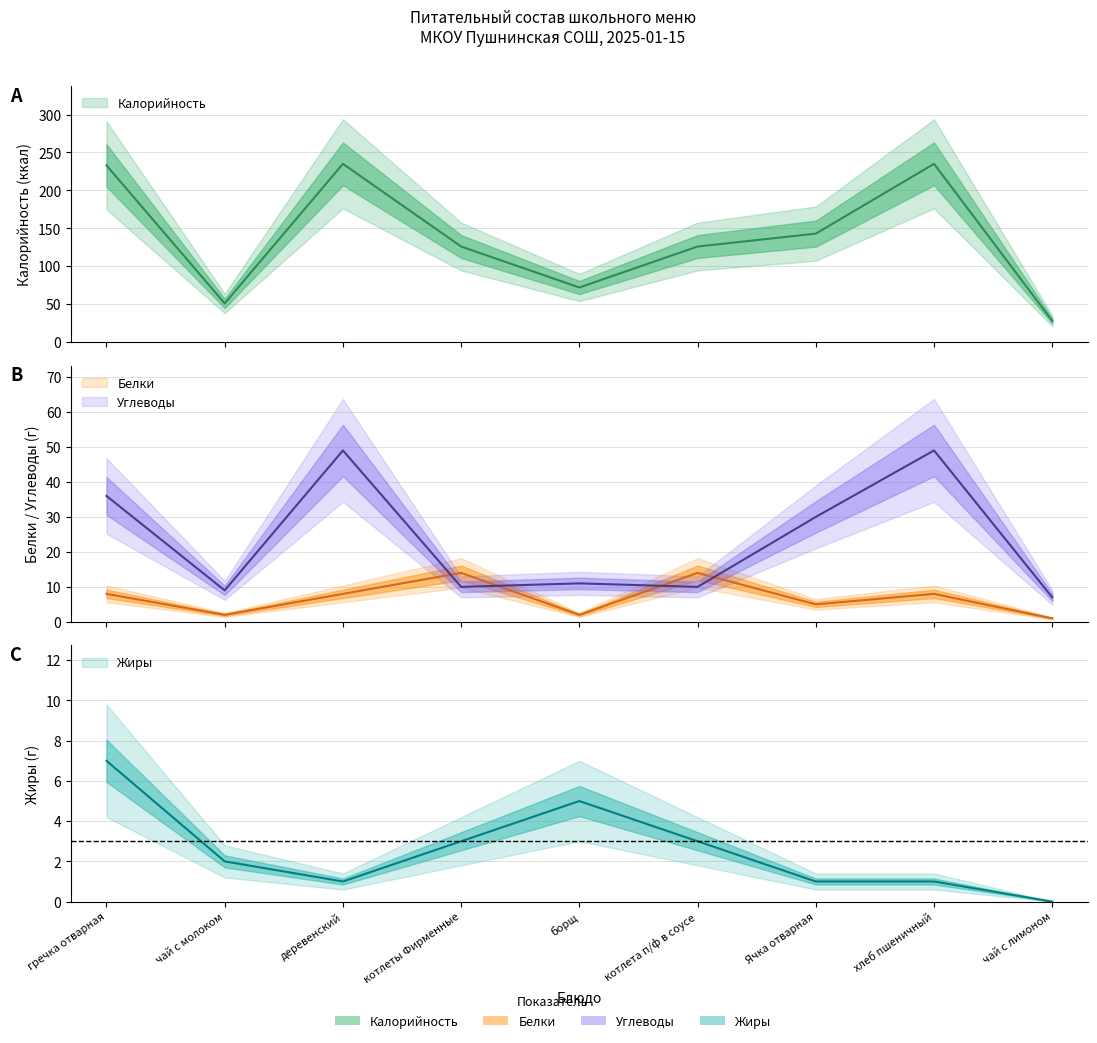

At which category is the sum across all series the highest?

деревенский